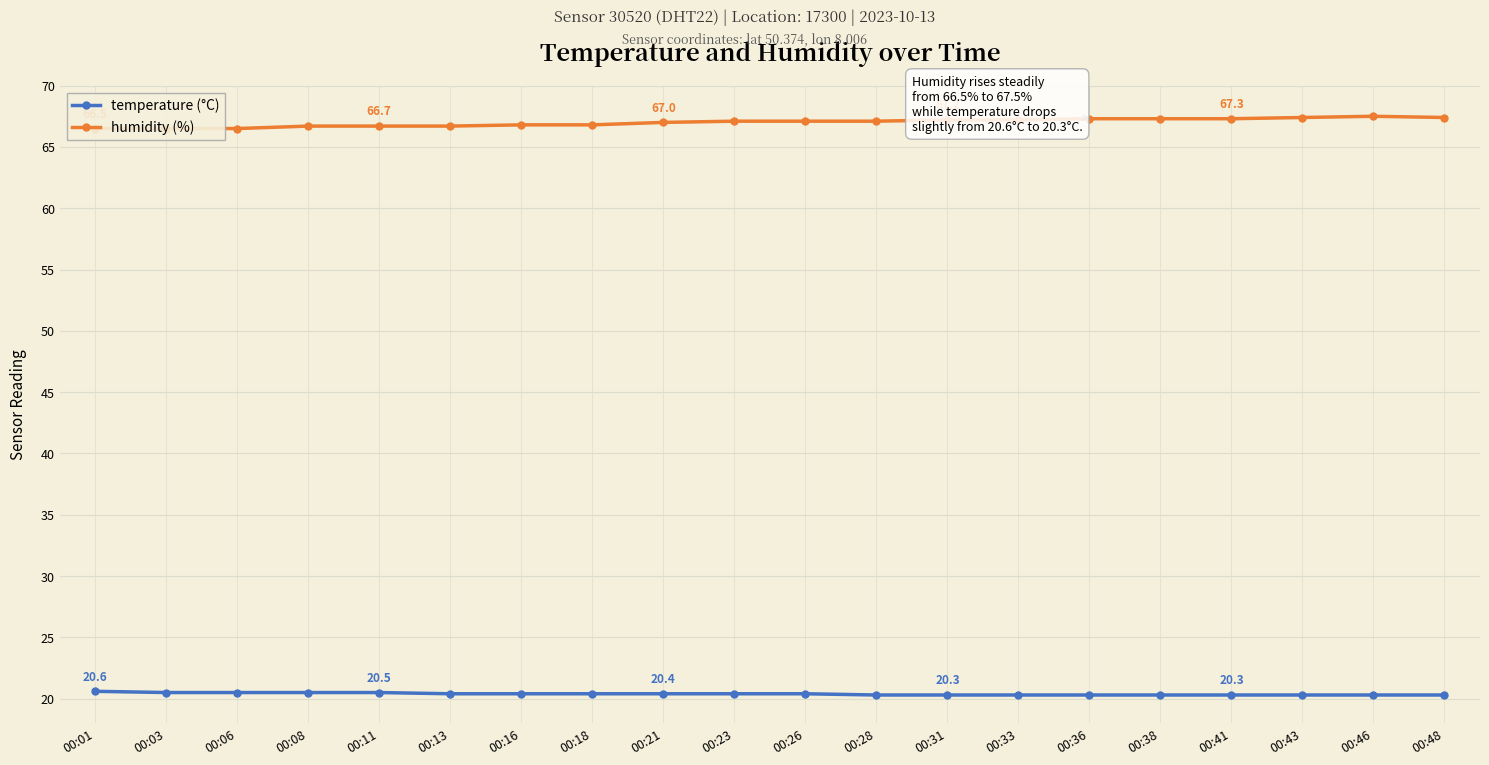

What is the difference between the highest and lowest values at 00:28?

46.8